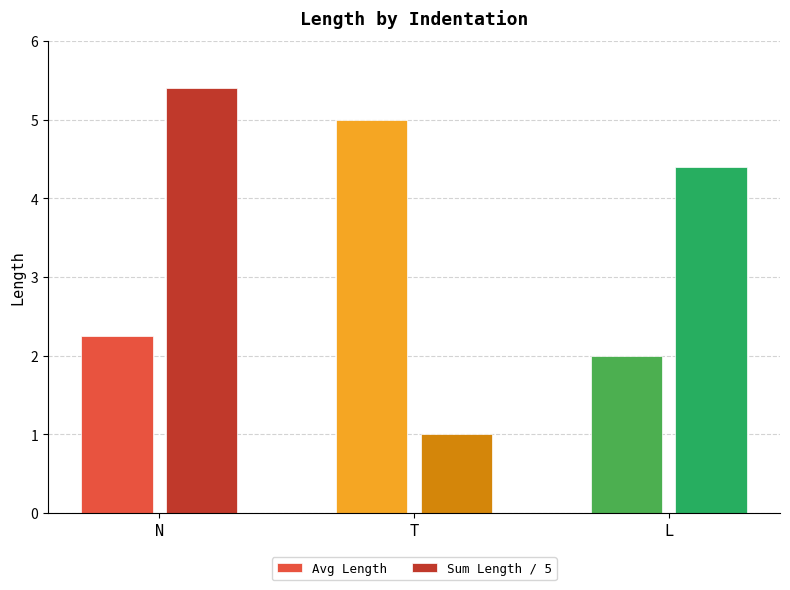

The value of Avg Length at N is 3.9. True or false?

False